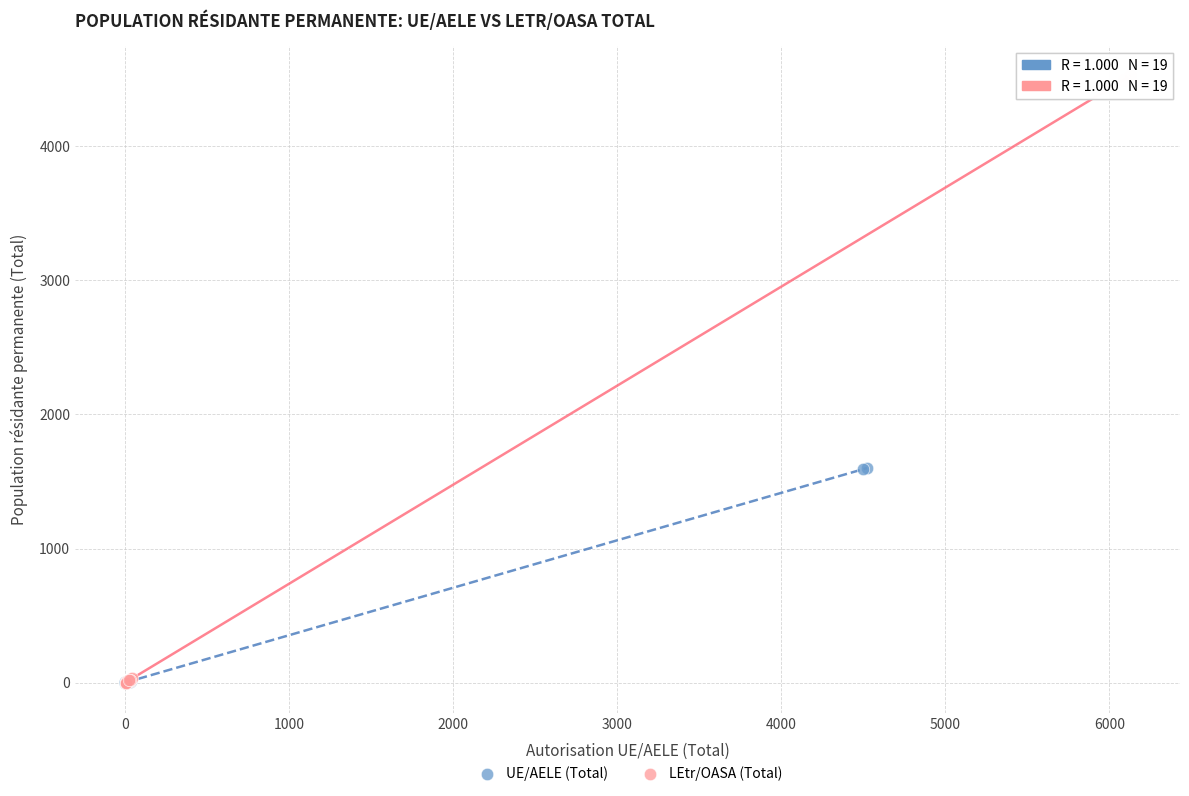

Which series has the largest Y range (max minus min)?

LEtr/OASA (Total)